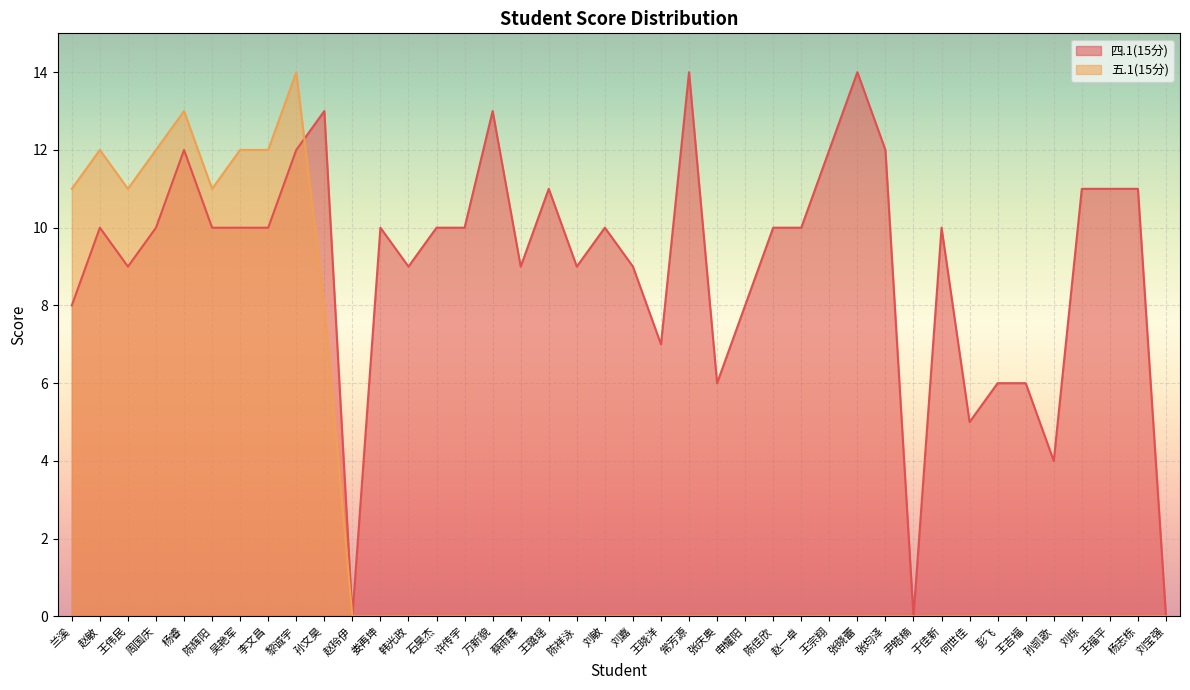

What is the greatest value displayed?

14